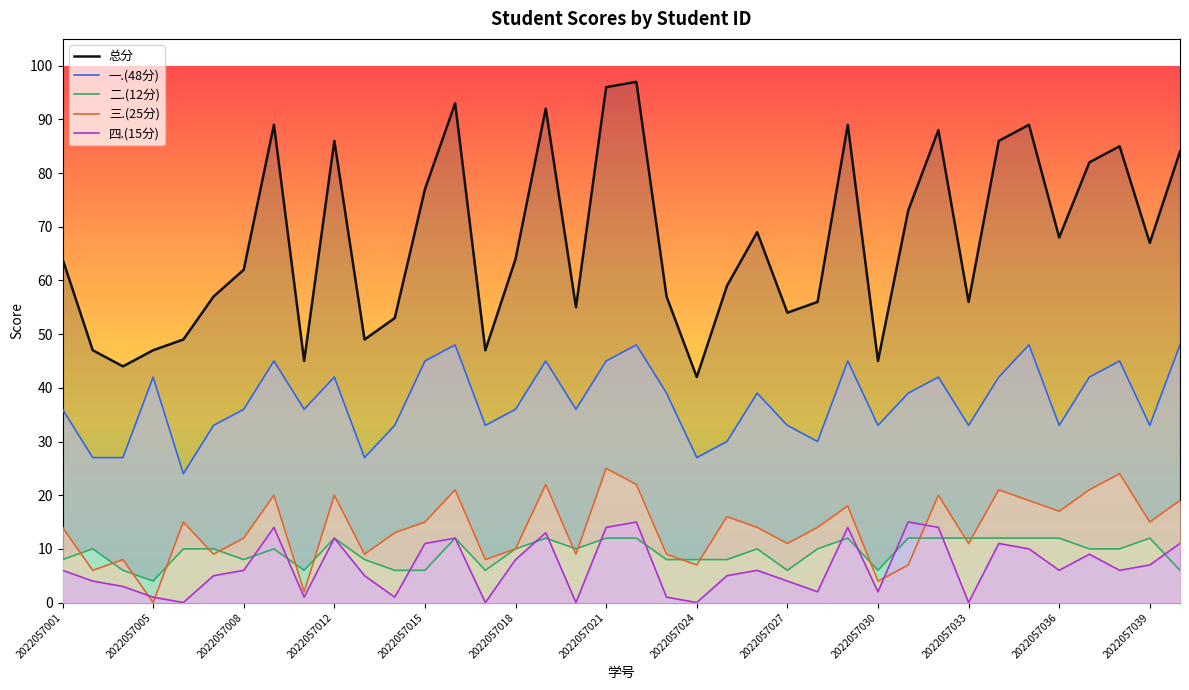

How many 一.(48分) values are between 33 and 45?

27